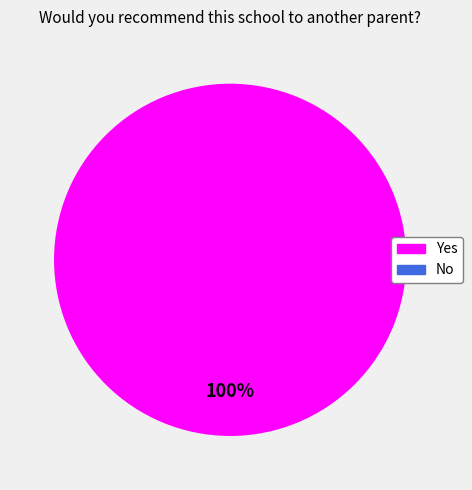

To the nearest percent, what portion does Yes represent?

100%